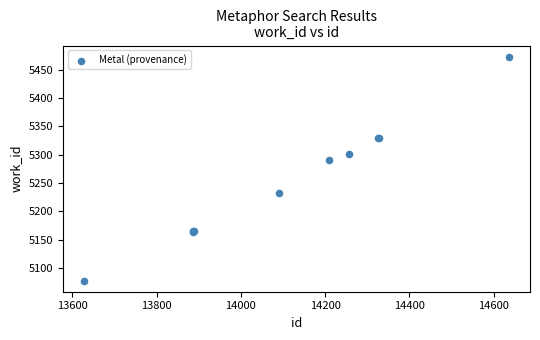

What Y value in the scatter plot is closest to 5275?

5290